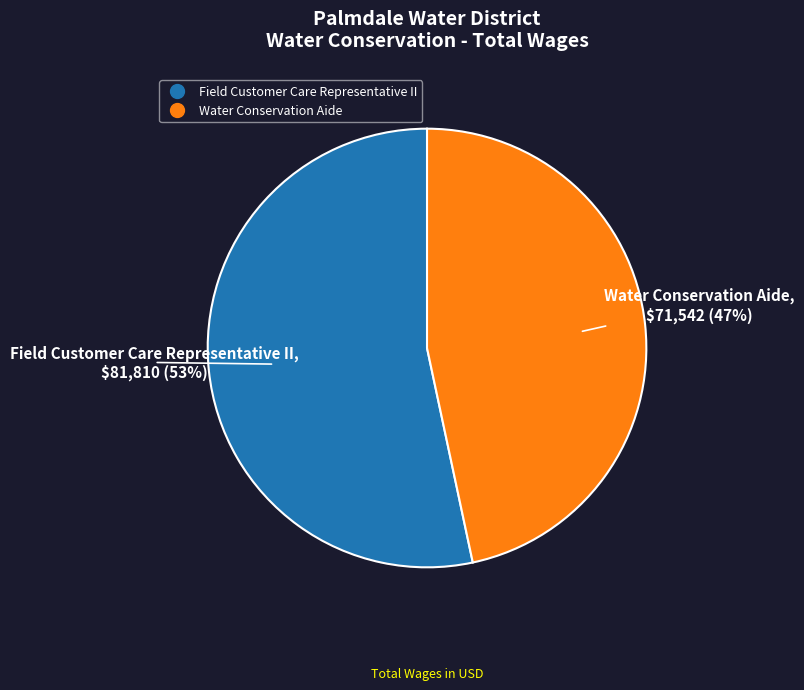

To the nearest percent, what is the average slice percentage?

50%